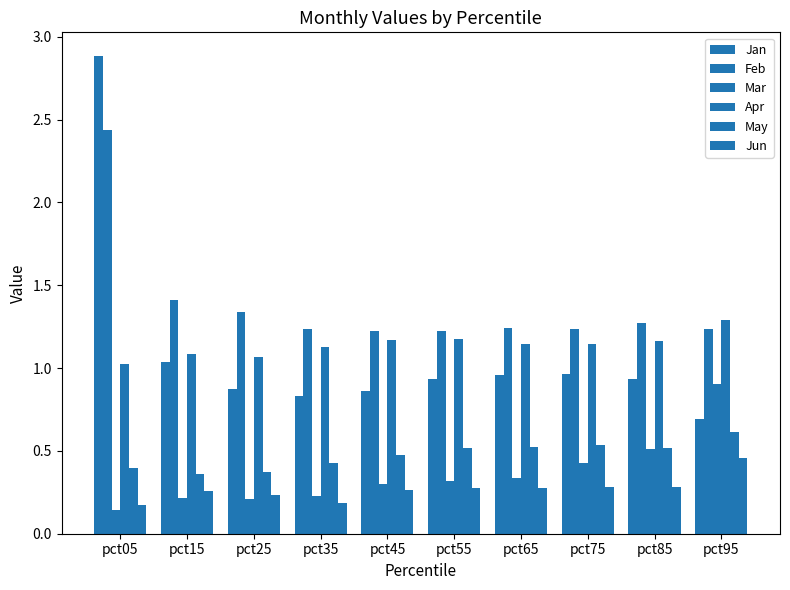

The value of Jun at pct75 is 0.4. True or false?

False